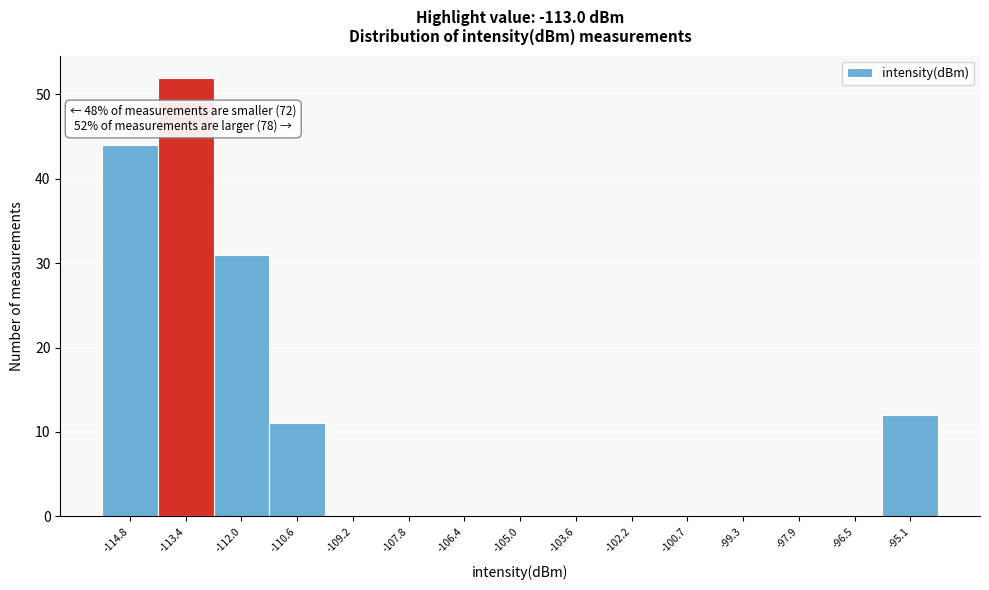

Which range on the x-axis has the tallest bar?

-114.2 to -112.8